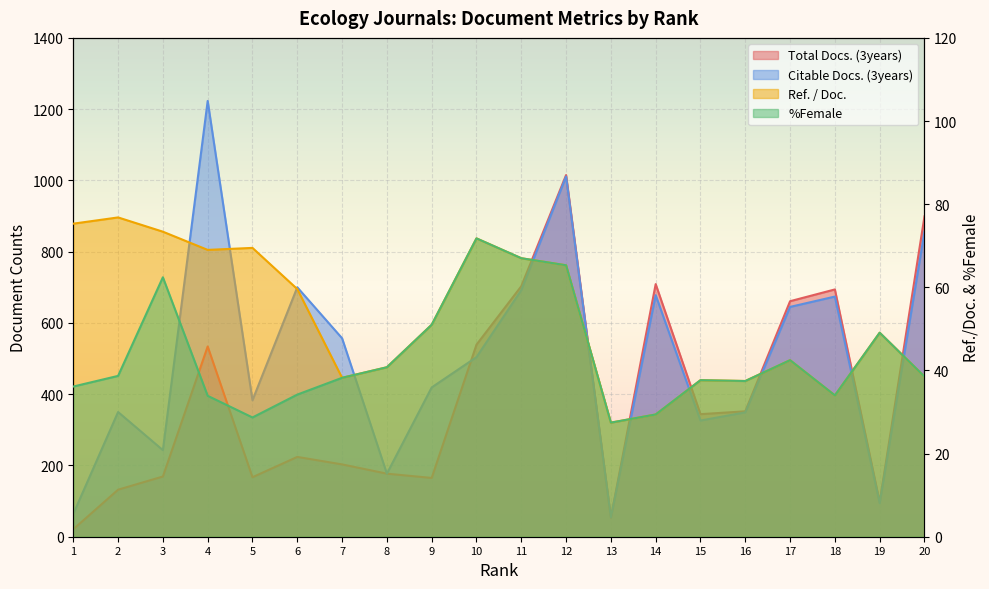

How many interior local peaks does the Citable Docs. (3years) series have?

6